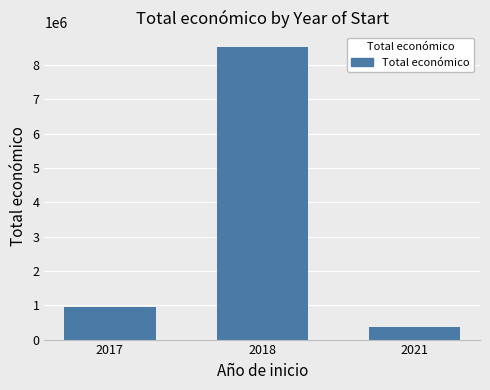

Rank the categories by value from highest to lowest.

2018, 2017, 2021